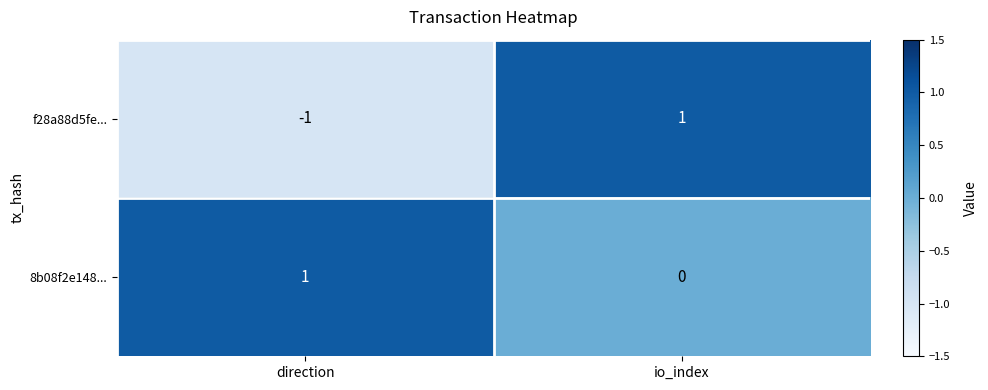

Rank the series by their average value, from lowest to highest.

f28a88d5fe..., 8b08f2e148...